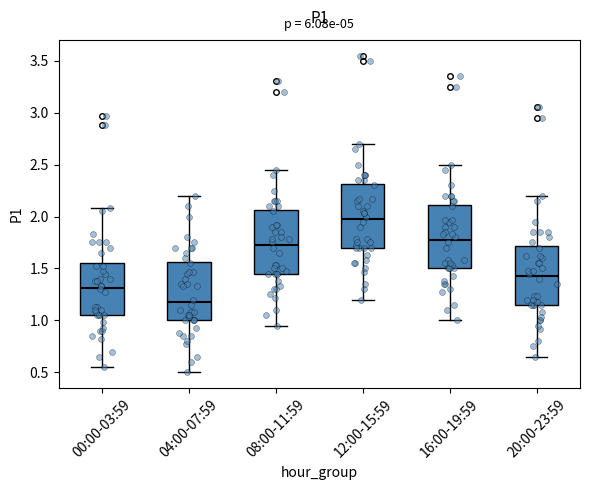

Which box's median line is the highest?

12:00-15:59